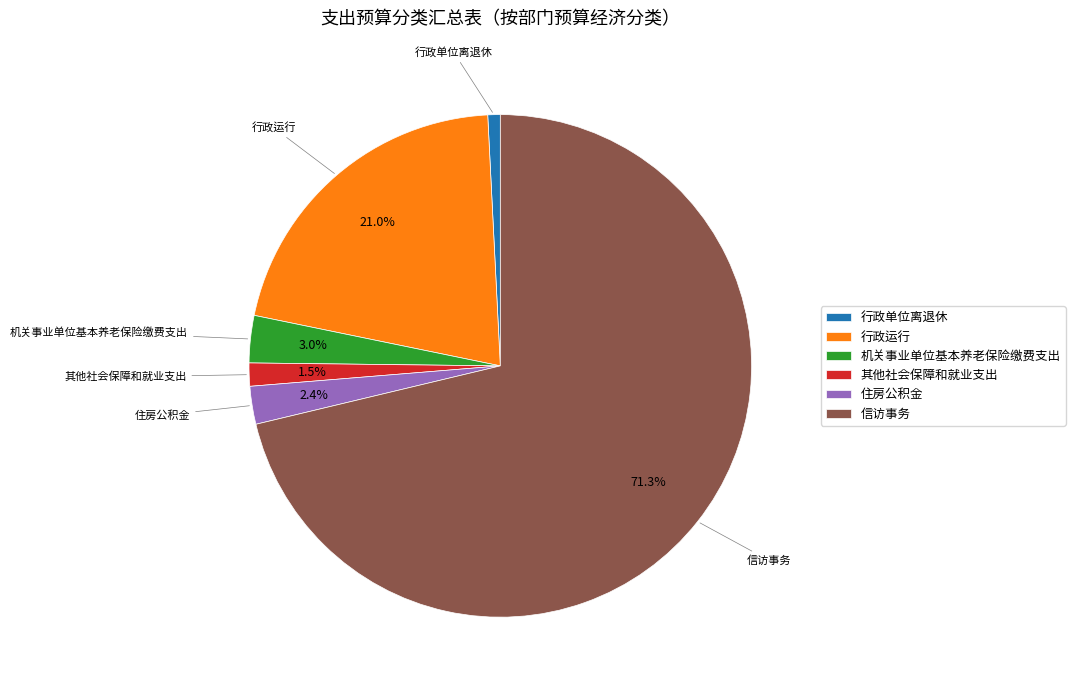

To the nearest percent, what is the difference between the largest and smallest slice percentages?

70%